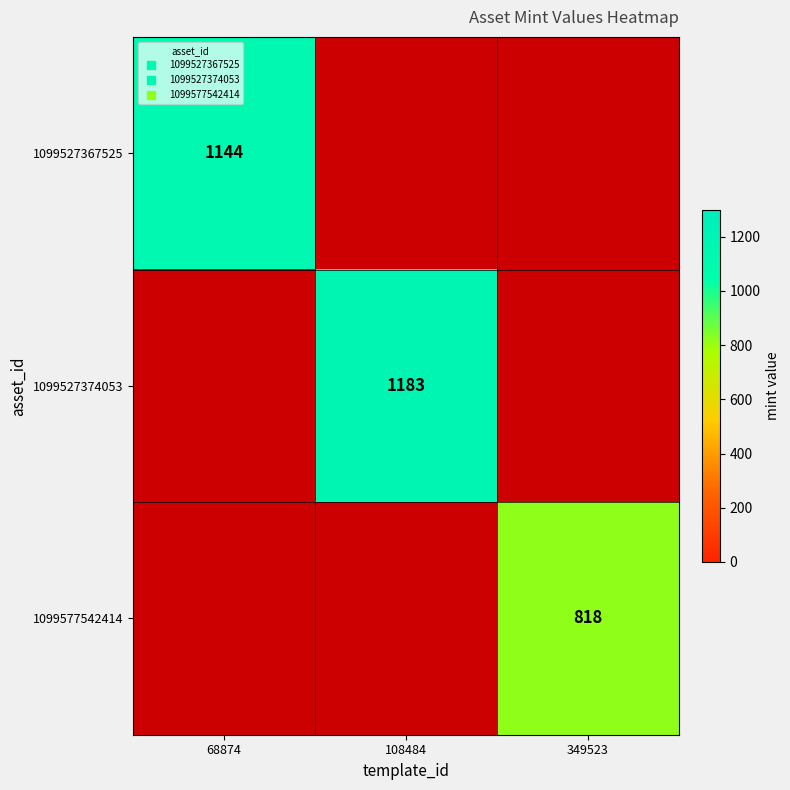

Count the number of categories in the chart.

3